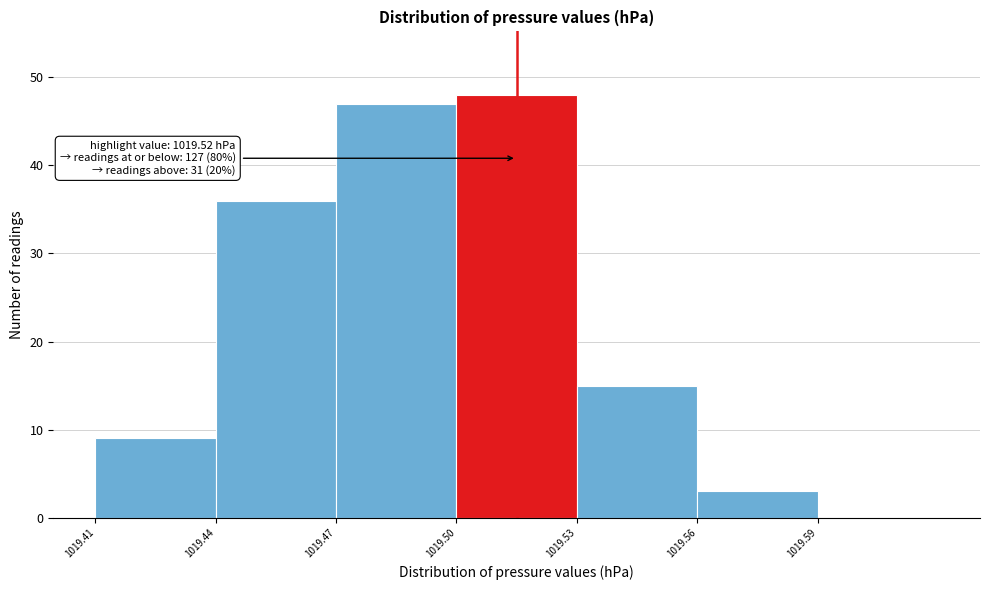

Reading left to right, what are all the values shown in this chart?

1019.41=9	1019.44=36	1019.47=47	1019.50=48	1019.53=15	1019.56=3	1019.59=0